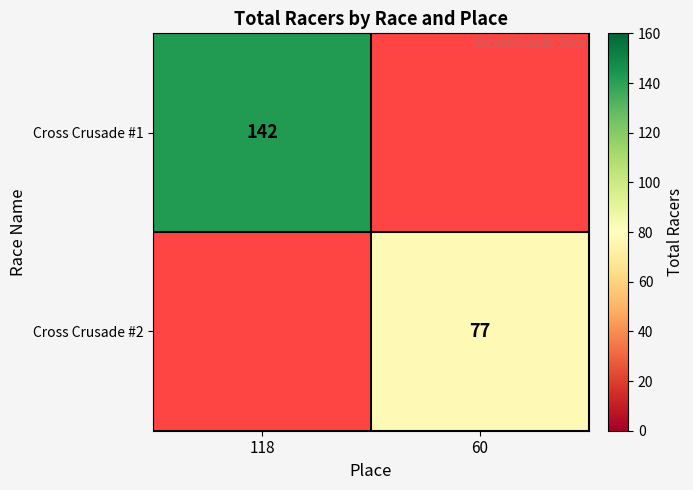

The value of Cross Crusade #2 at 60 is 77. True or false?

True